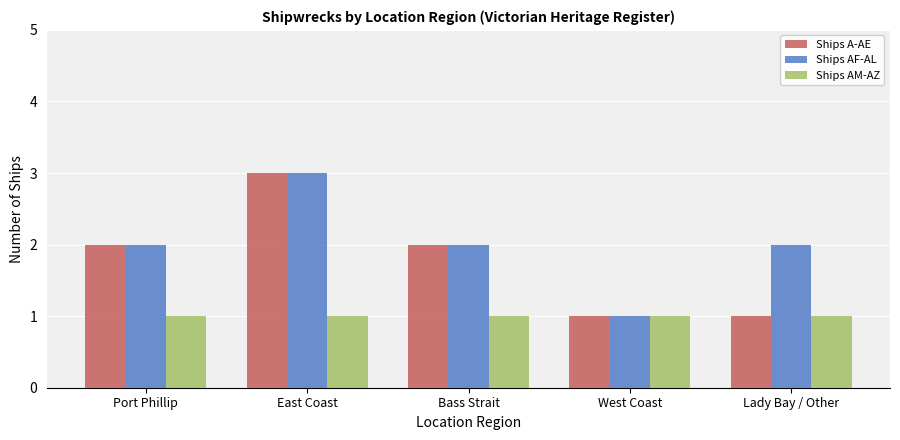

How many bars are there in each group?

3